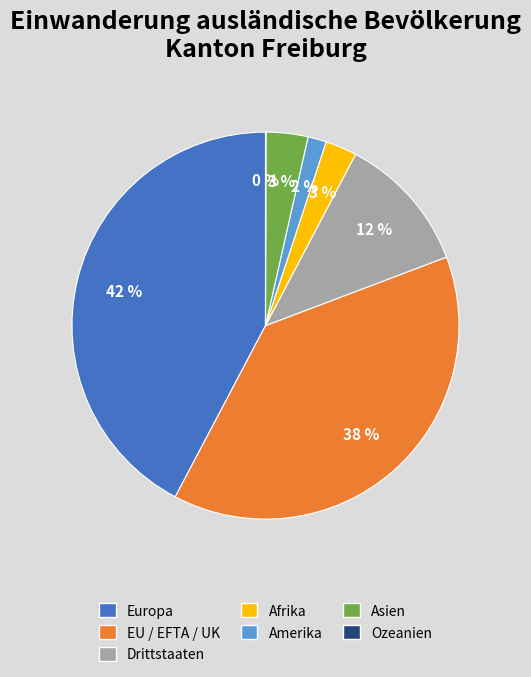

The Amerika slice represents 2% of the pie. True or false?

True